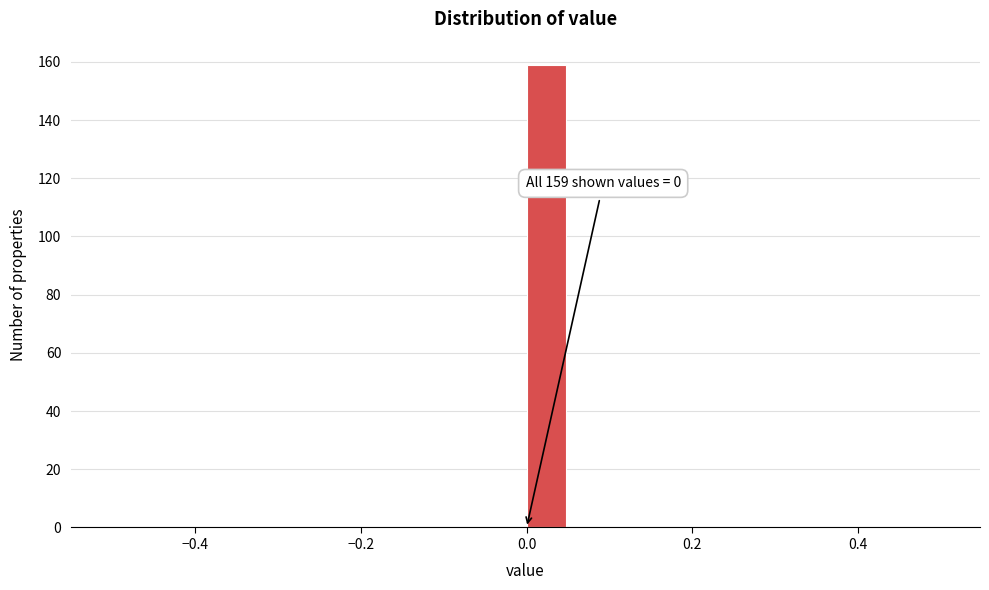

Read against the x-axis, roughly where is the centre of the tallest bar?

0.02